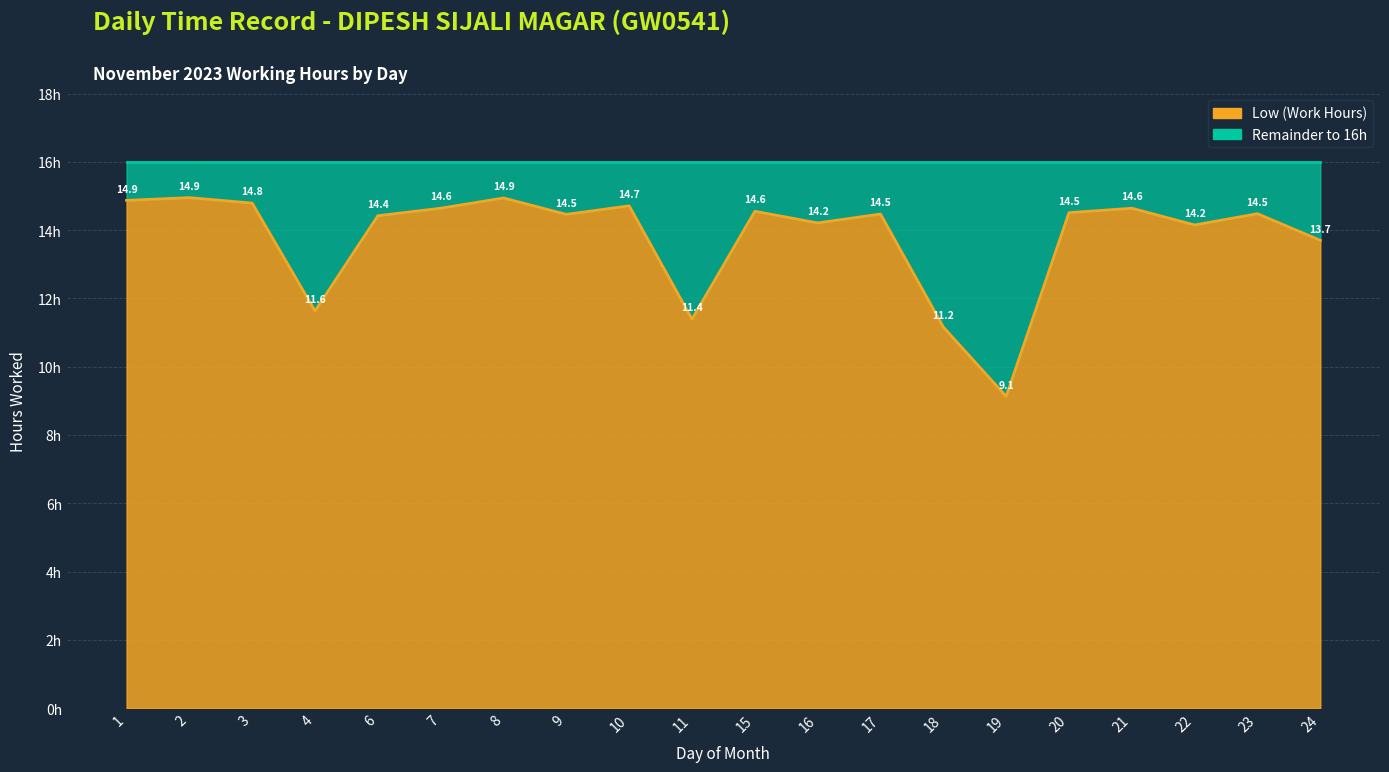

True or false: the data shows 14.7 at 10.

True